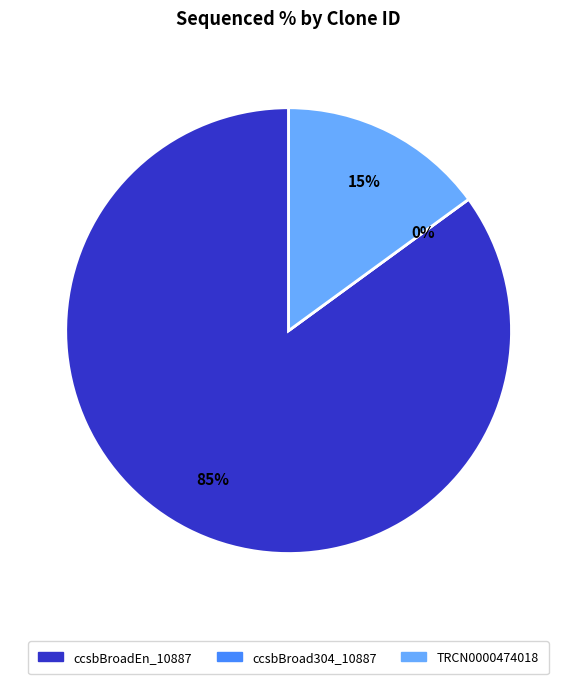

To the nearest percent, what is the difference between the largest and smallest slice percentages?

85%